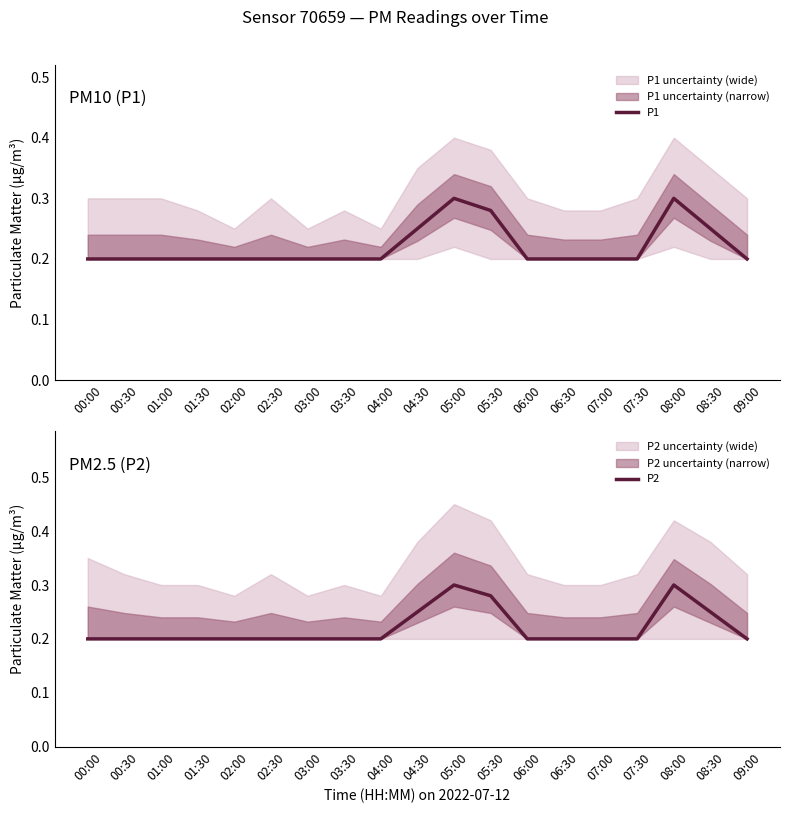

The value of P1 at 00:30 is 0.1. True or false?

False